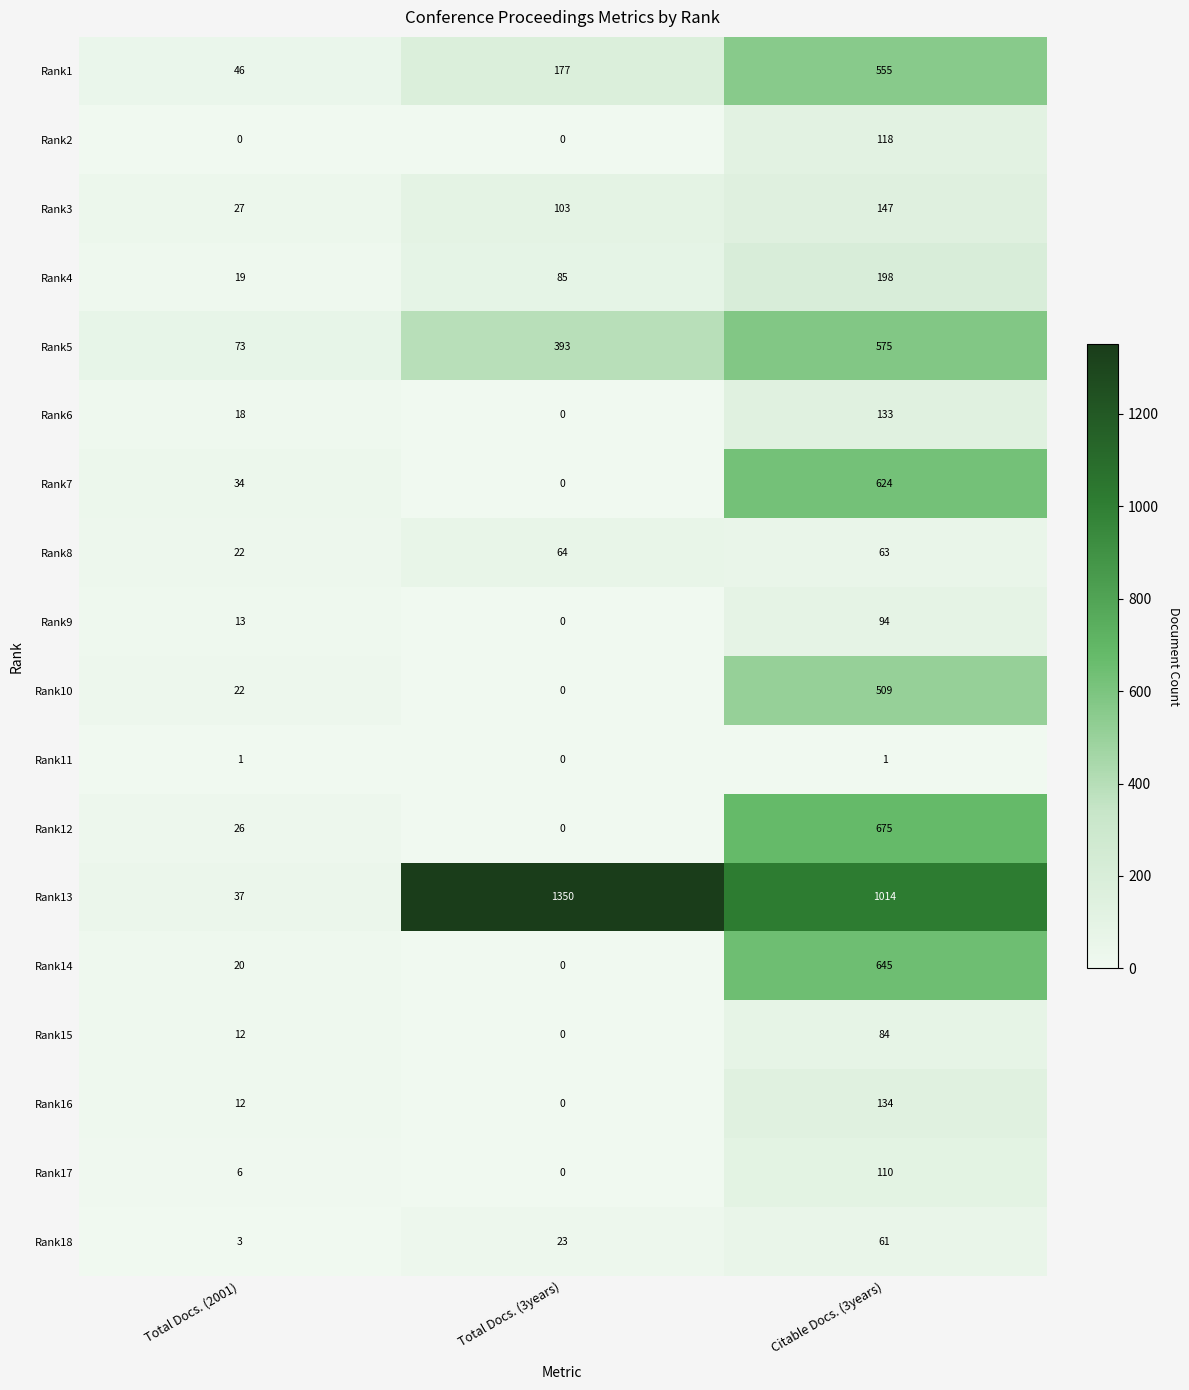

At which category does the chart reach its peak across all series?

Total Docs. (3years)